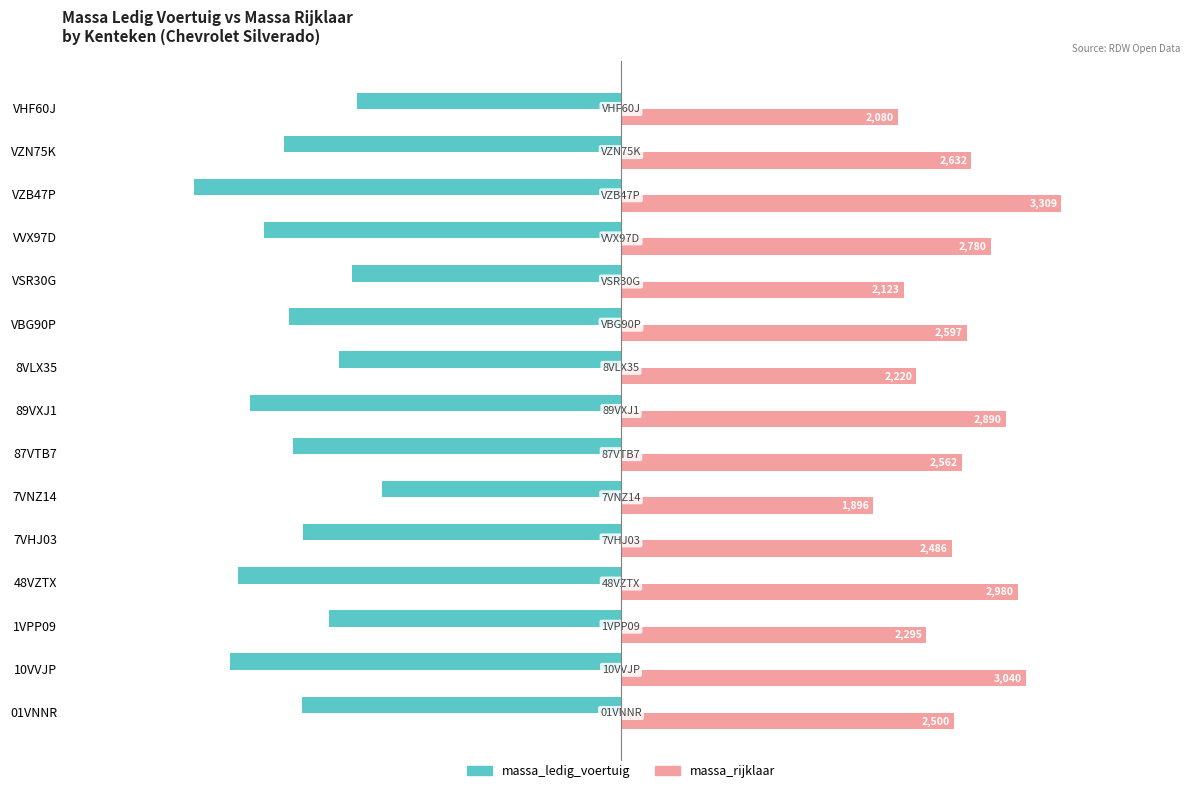

True or false: massa_ledig_voertuig has a value of -3607 at VBG90P.

False